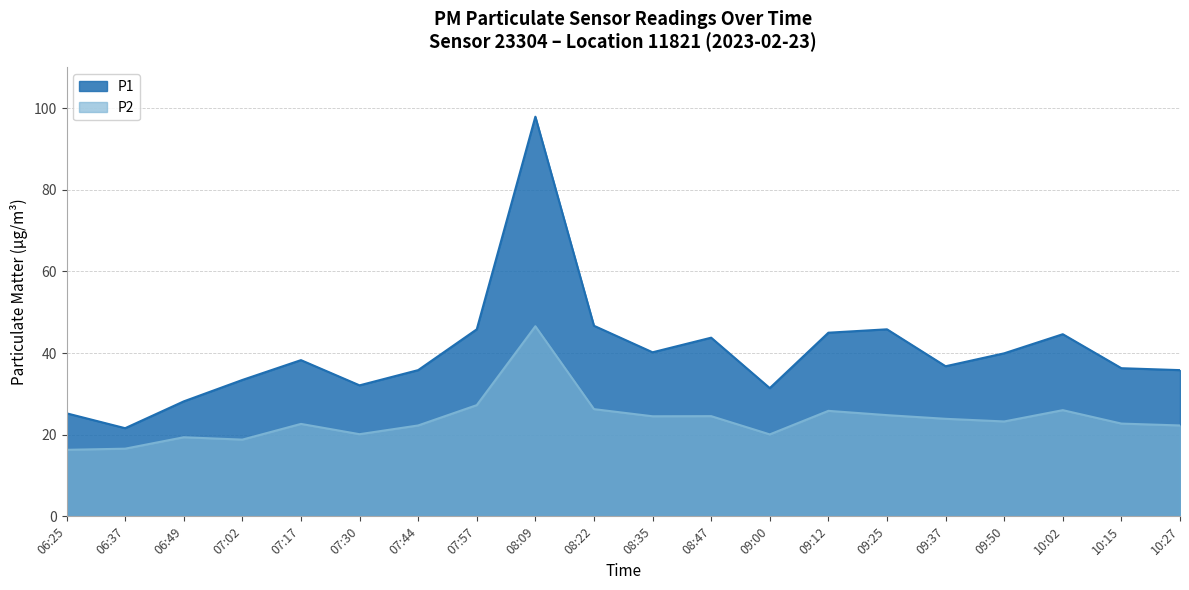

Where does the P2 series first go above 23?

07:57